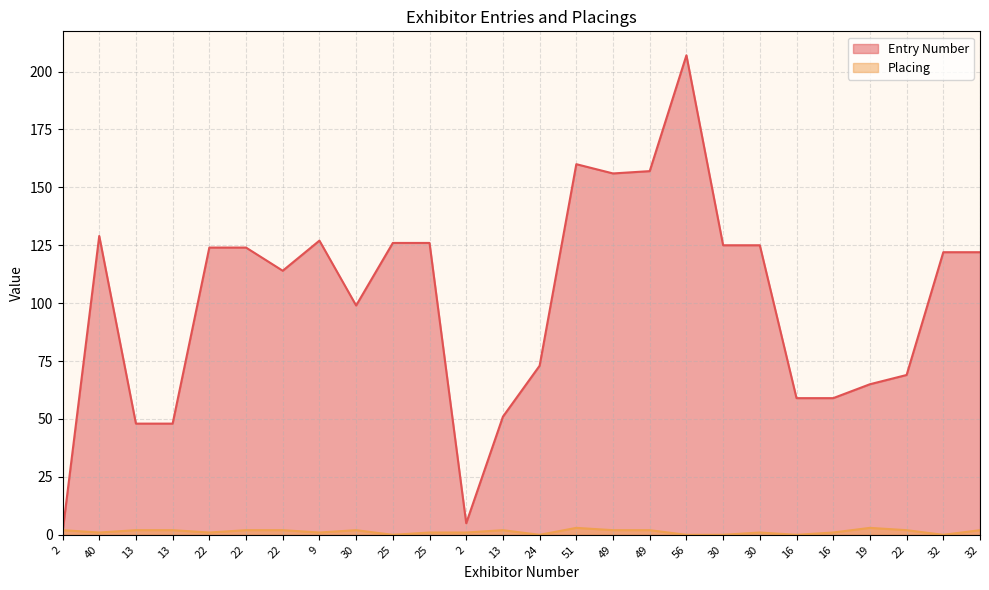

What is the label of the 23rd point from the left?

19